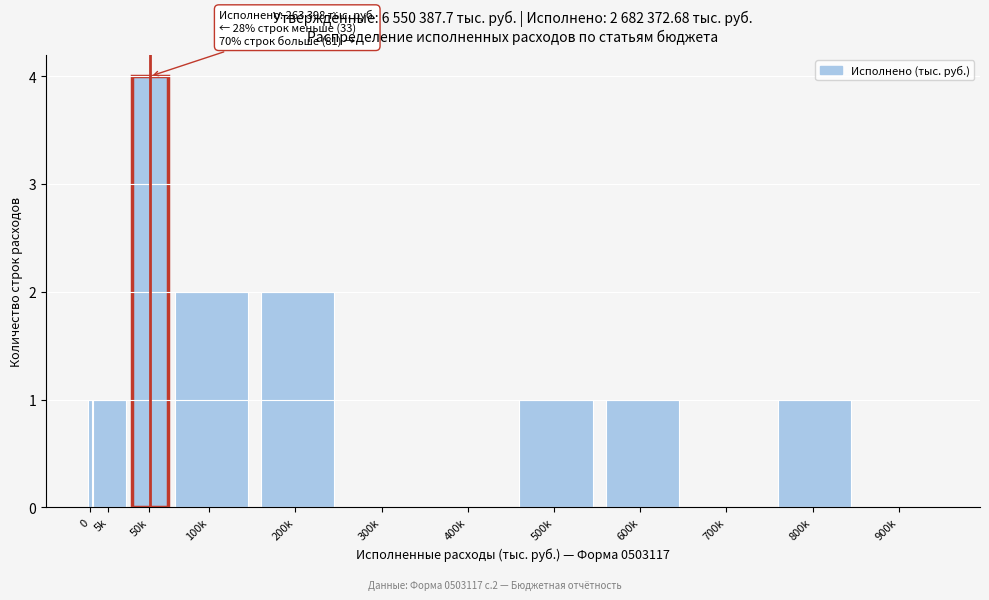

Reading left to right, extract all data points from this chart.

0=1	5k=1	50k=4	100k=2	200k=2	300k=0	400k=0	500k=1	600k=1	700k=0	800k=1	900k=0